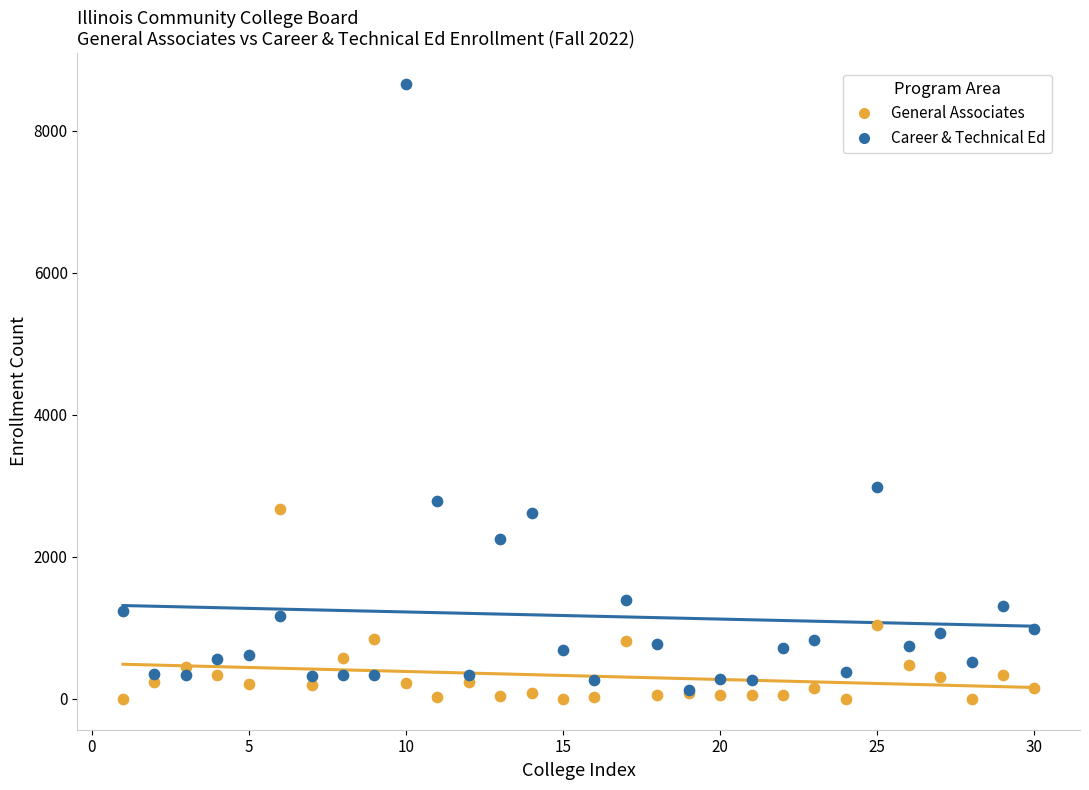

Across all series, what Y value is closest to 4327?

2987